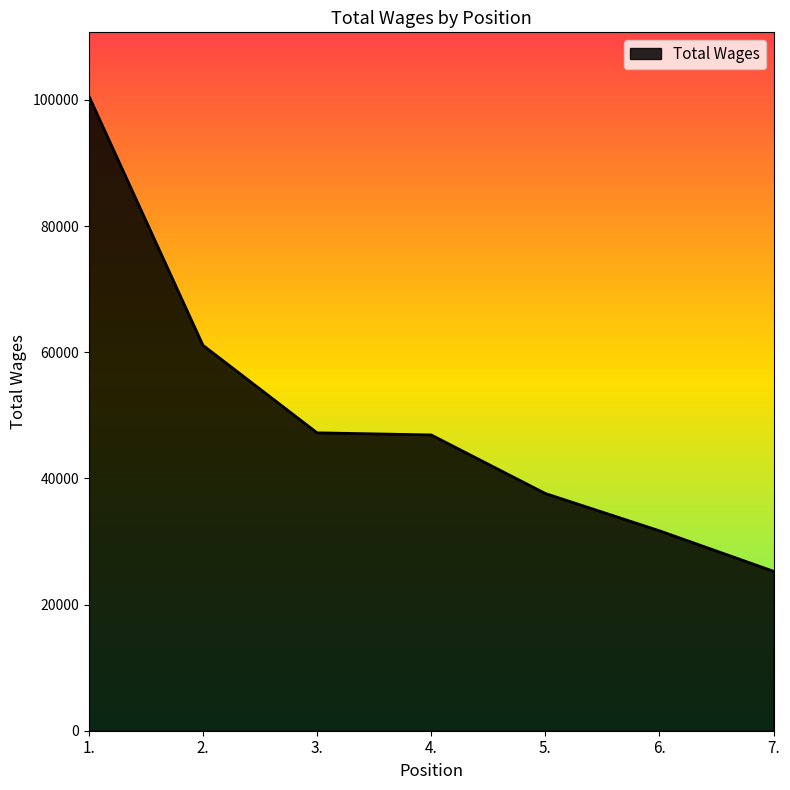

What is the difference between the maximum and minimum values?

75375